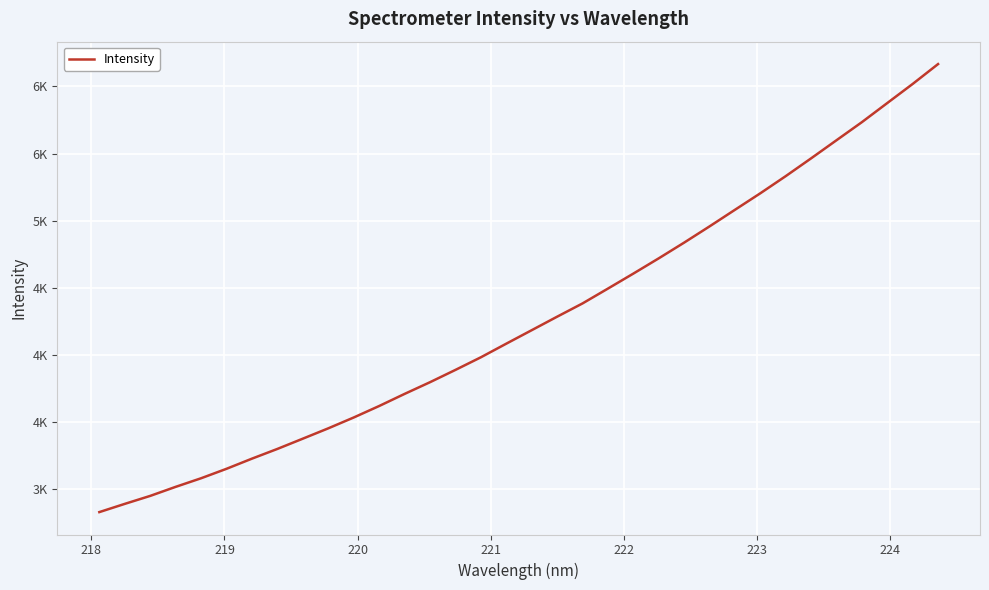

Reading left to right, extract all data points from this chart.

2826.5	2887.8	2947.3	3014.8	3078.9	3149.5	3225.1	3297.7	3374.1	3451.1	3531.9	3617.5	3707.7	3795.0	3886.7	3980.7	4082.2	4182.7	4283.3	4382.3	4493.0	4604.7	4718.5	4835.6	4956.6	5080.3	5203.6	5331.4	5464.1	5599.1	5733.9	5876.4	6018.6	6166.8